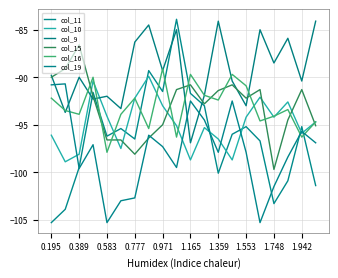

At which category is the sum across all series the highest?

1.942